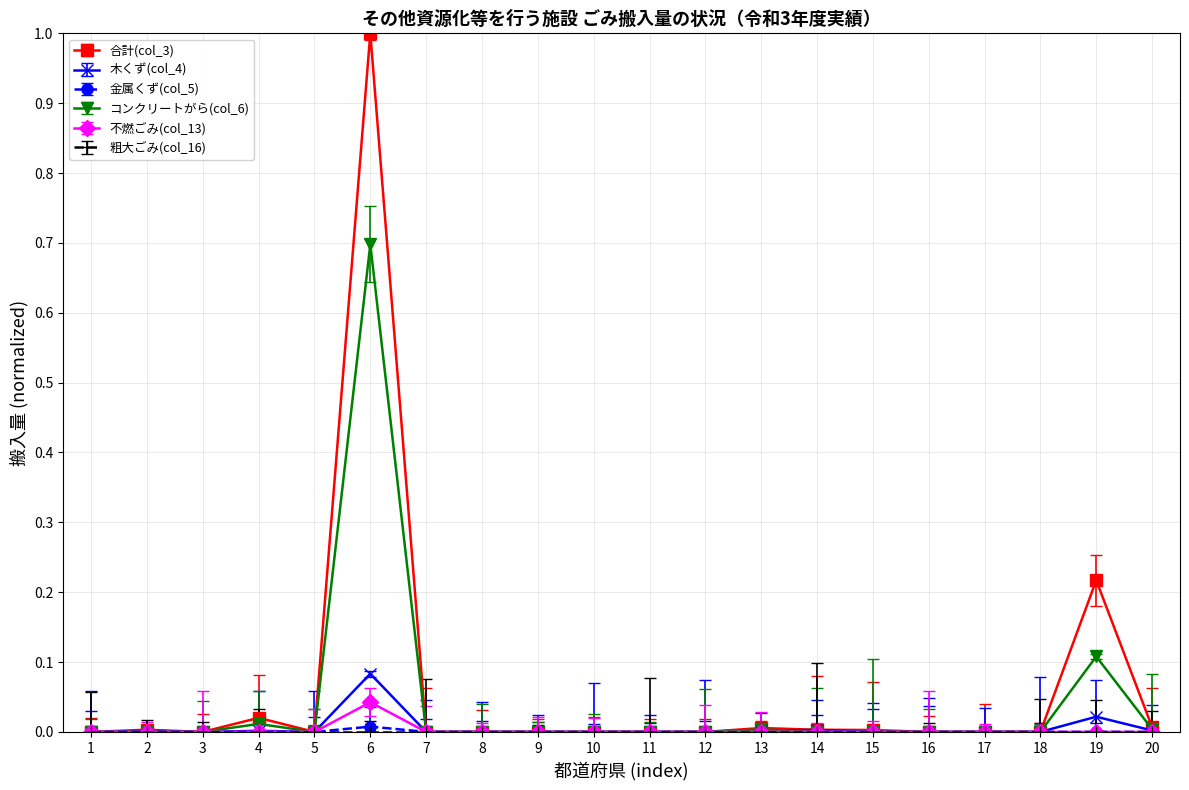

Is it true that 合計(col_3) equals 0.0 at 4?

True